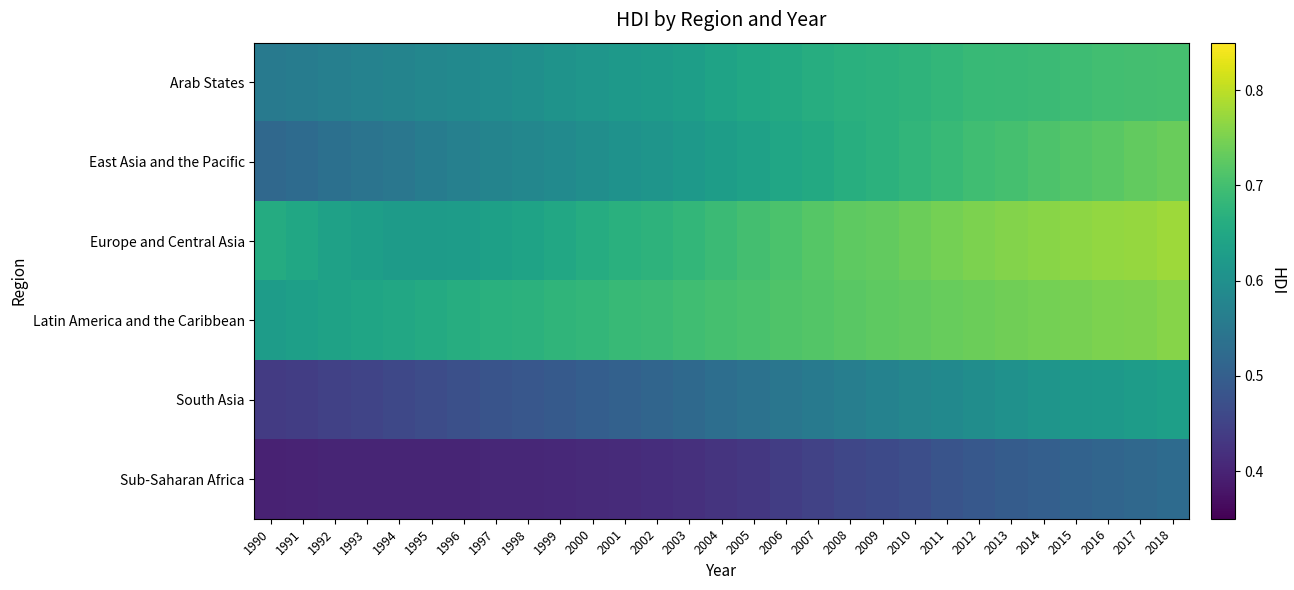

Reading left to right, what are all the values shown in this chart?

Arab States: 1990=0.6	1991=0.6	1992=0.6	1993=0.6	1994=0.6	1995=0.6	1996=0.6	1997=0.6	1998=0.6	1999=0.6	2000=0.6	2001=0.6	2002=0.6	2003=0.6	2004=0.6	2005=0.6	2006=0.7	2007=0.7	2008=0.7	2009=0.7	2010=0.7	2011=0.7	2012=0.7	2013=0.7	2014=0.7	2015=0.7	2016=0.7	2017=0.7	2018=0.7
East Asia and the Pacific: 1990=0.5	1991=0.5	1992=0.5	1993=0.5	1994=0.5	1995=0.6	1996=0.6	1997=0.6	1998=0.6	1999=0.6	2000=0.6	2001=0.6	2002=0.6	2003=0.6	2004=0.6	2005=0.6	2006=0.6	2007=0.7	2008=0.7	2009=0.7	2010=0.7	2011=0.7	2012=0.7	2013=0.7	2014=0.7	2015=0.7	2016=0.7	2017=0.7	2018=0.7
Europe and Central Asia: 1990=0.7	1991=0.6	1992=0.6	1993=0.6	1994=0.6	1995=0.6	1996=0.6	1997=0.6	1998=0.6	1999=0.6	2000=0.7	2001=0.7	2002=0.7	2003=0.7	2004=0.7	2005=0.7	2006=0.7	2007=0.7	2008=0.7	2009=0.7	2010=0.7	2011=0.7	2012=0.8	2013=0.8	2014=0.8	2015=0.8	2016=0.8	2017=0.8	2018=0.8
Latin America and the Caribbean: 1990=0.6	1991=0.6	1992=0.6	1993=0.6	1994=0.7	1995=0.7	1996=0.7	1997=0.7	1998=0.7	1999=0.7	2000=0.7	2001=0.7	2002=0.7	2003=0.7	2004=0.7	2005=0.7	2006=0.7	2007=0.7	2008=0.7	2009=0.7	2010=0.7	2011=0.7	2012=0.7	2013=0.7	2014=0.7	2015=0.7	2016=0.8	2017=0.8	2018=0.8
South Asia: 1990=0.4	1991=0.4	1992=0.4	1993=0.5	1994=0.5	1995=0.5	1996=0.5	1997=0.5	1998=0.5	1999=0.5	2000=0.5	2001=0.5	2002=0.5	2003=0.5	2004=0.5	2005=0.5	2006=0.5	2007=0.6	2008=0.6	2009=0.6	2010=0.6	2011=0.6	2012=0.6	2013=0.6	2014=0.6	2015=0.6	2016=0.6	2017=0.6	2018=0.6
Sub-Saharan Africa: 1990=0.4	1991=0.4	1992=0.4	1993=0.4	1994=0.4	1995=0.4	1996=0.4	1997=0.4	1998=0.4	1999=0.4	2000=0.4	2001=0.4	2002=0.4	2003=0.4	2004=0.4	2005=0.4	2006=0.4	2007=0.4	2008=0.5	2009=0.5	2010=0.5	2011=0.5	2012=0.5	2013=0.5	2014=0.5	2015=0.5	2016=0.5	2017=0.5	2018=0.5